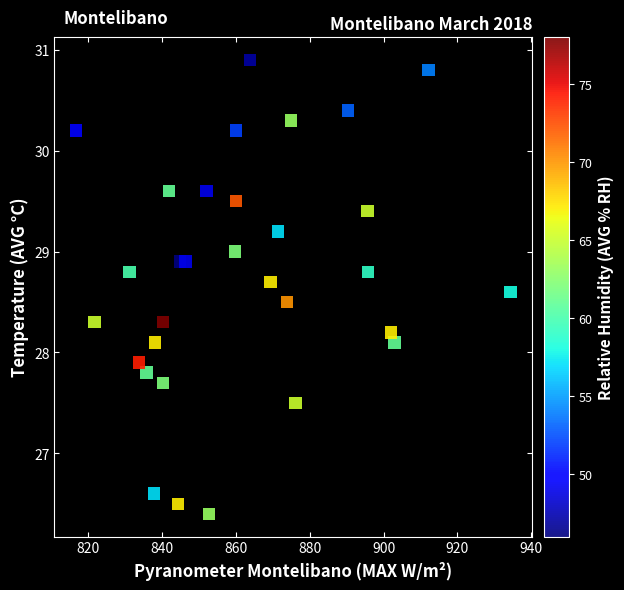

What is the range of Y values (max minus min)?

4.5